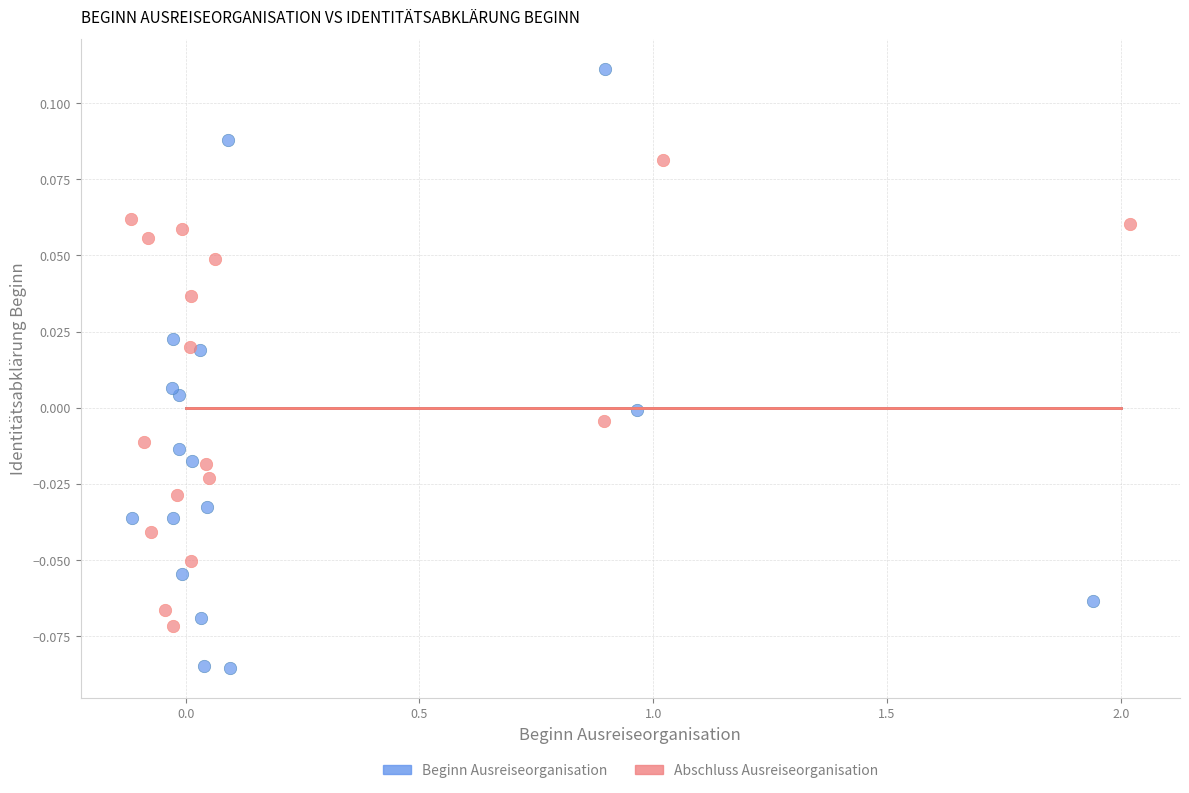

Which series has the largest Y range (max minus min)?

Beginn Ausreiseorganisation